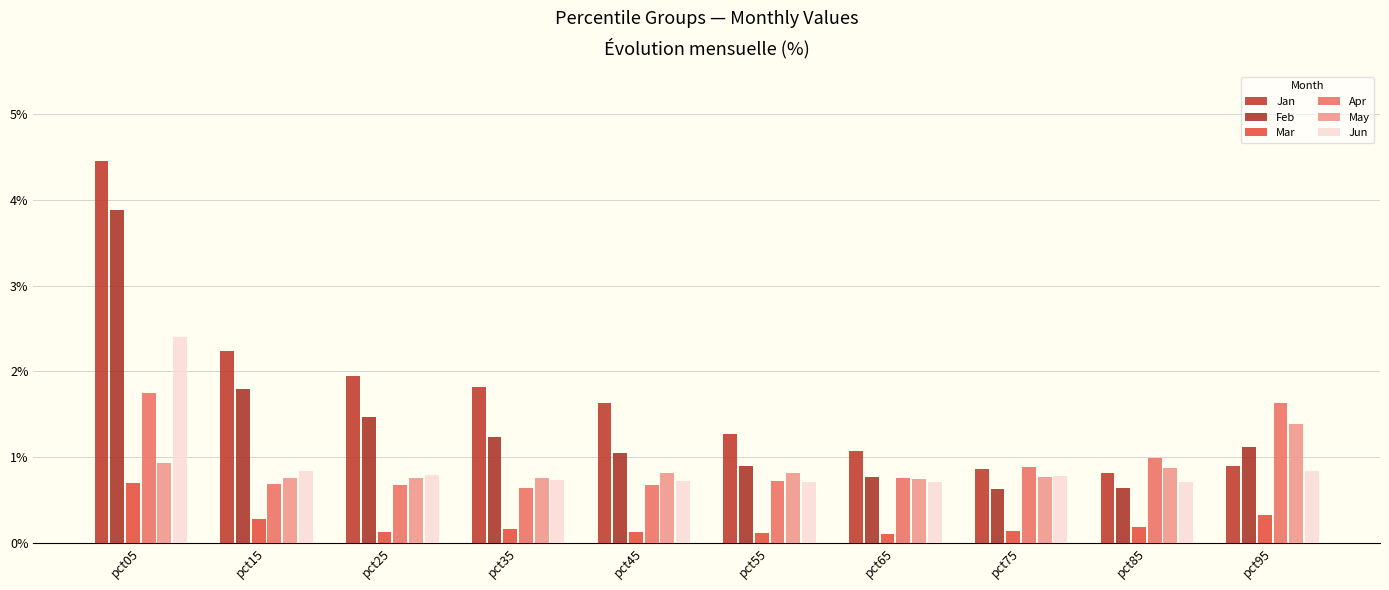

Read the Apr value at pct25.

0.7